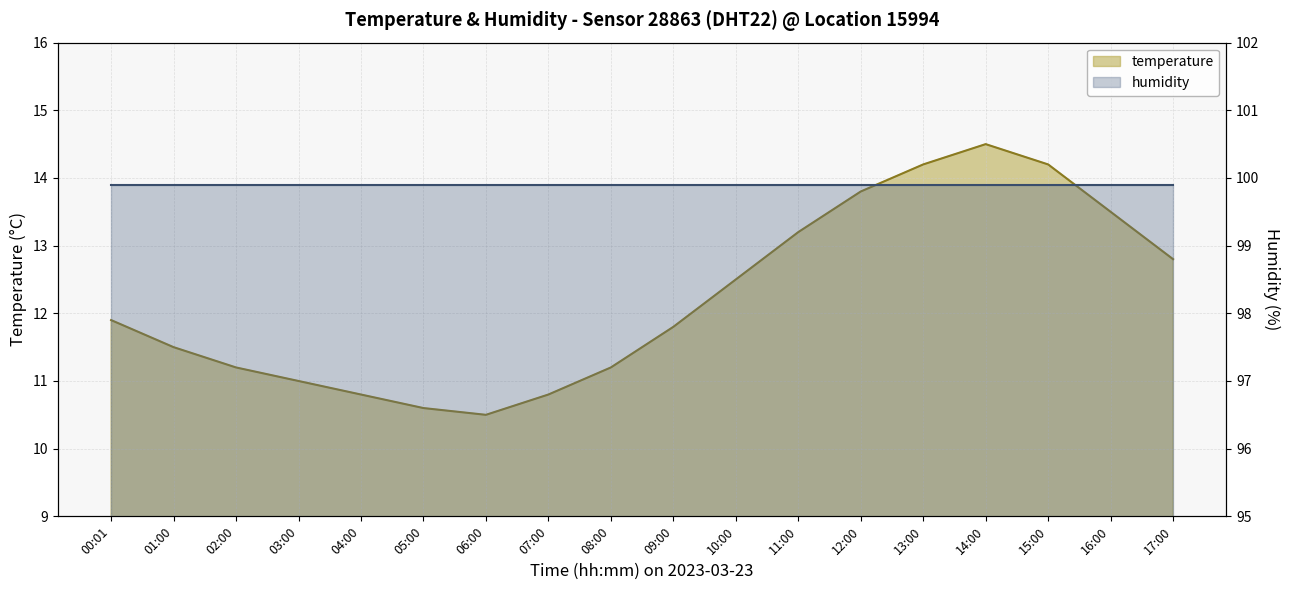

At which label does the data first exceed 11?

00:01